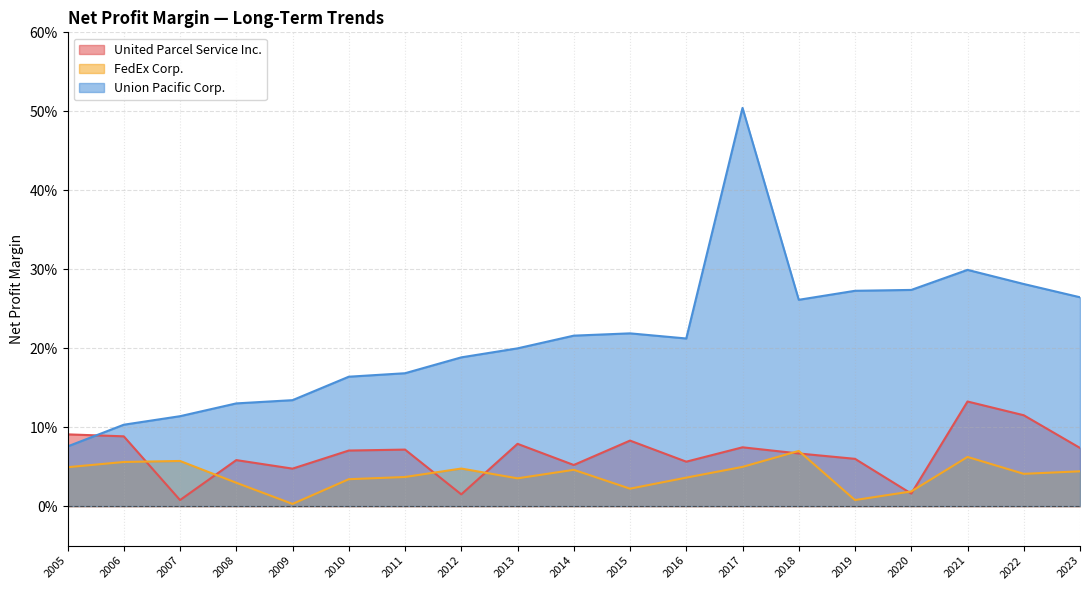

At how many categories does at least one series exceed 0?

19